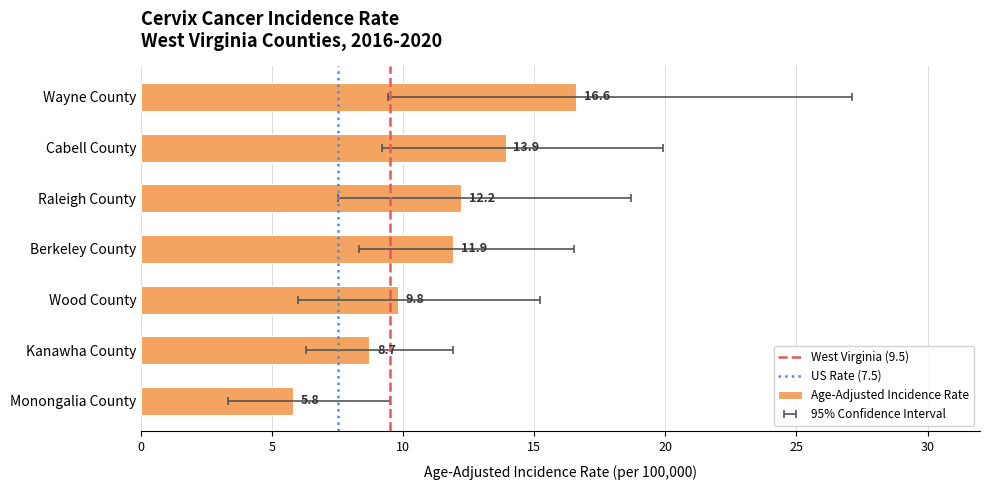

At which label does the data first exceed 11?

Wayne County